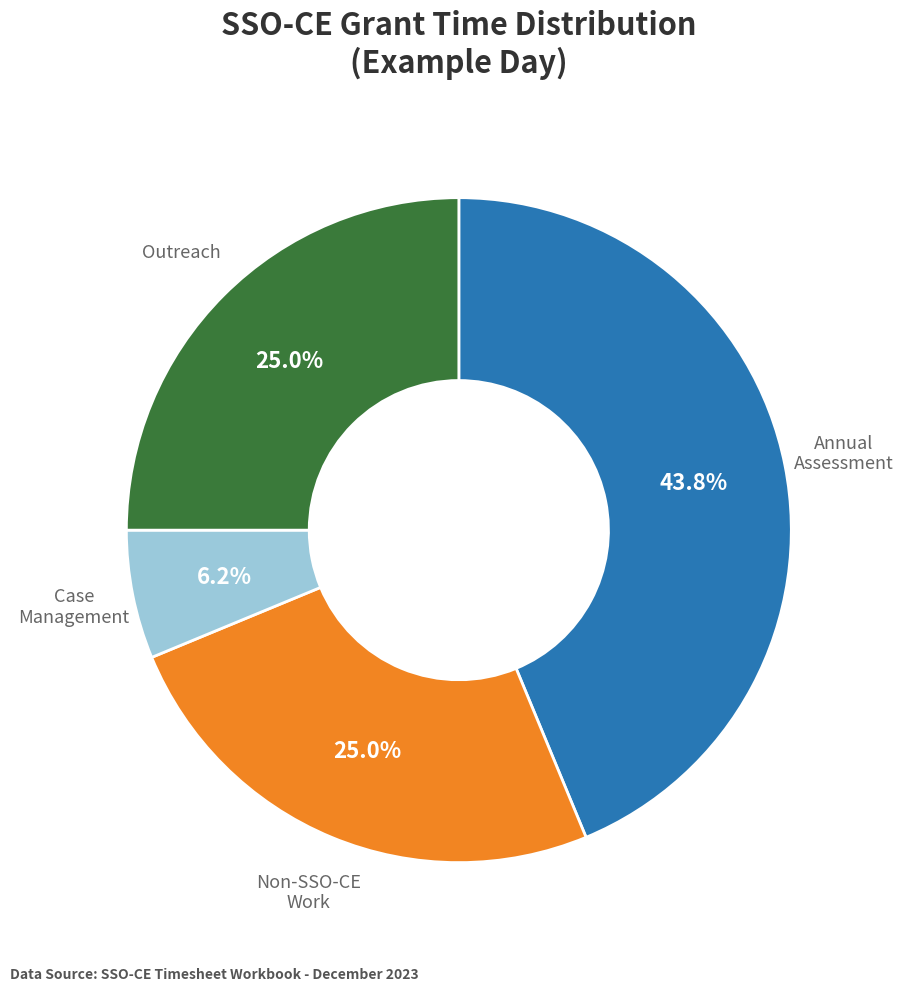

Is there any slice that represents more than half of the pie?

No